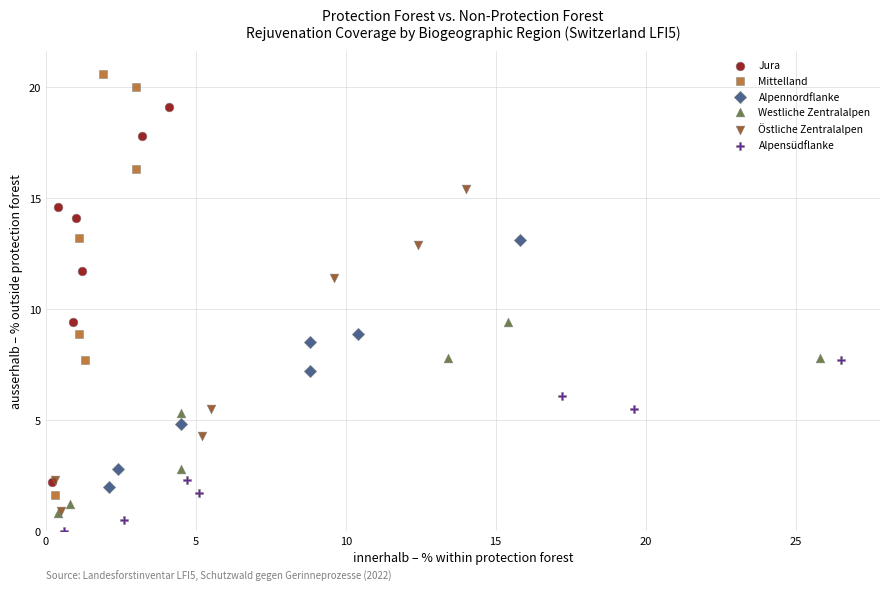

Which series has the widest spread of Y values?

Mittelland